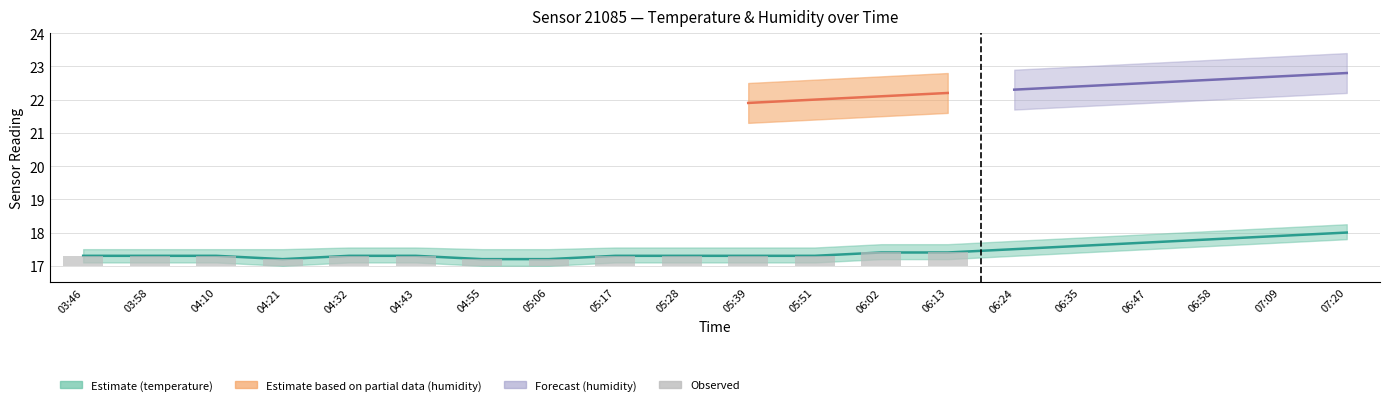

What is the change in value from 05:28 to 06:02?

+0.1